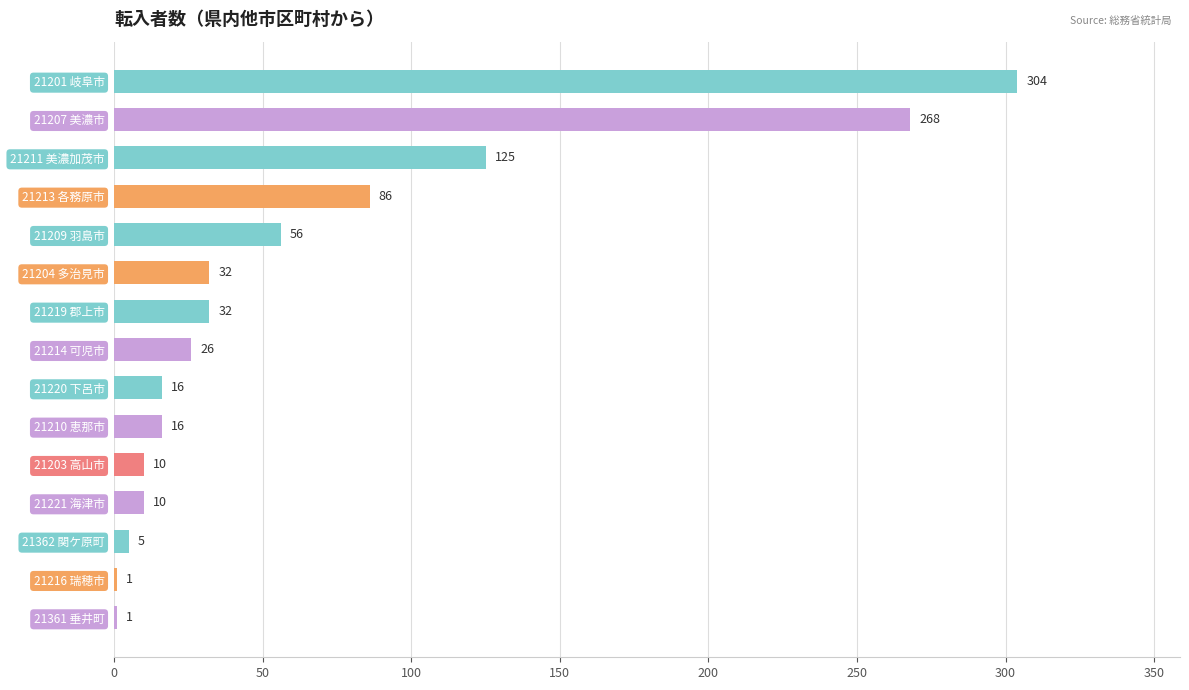

Where is the data nearest to the value 152?

21211 美濃加茂市